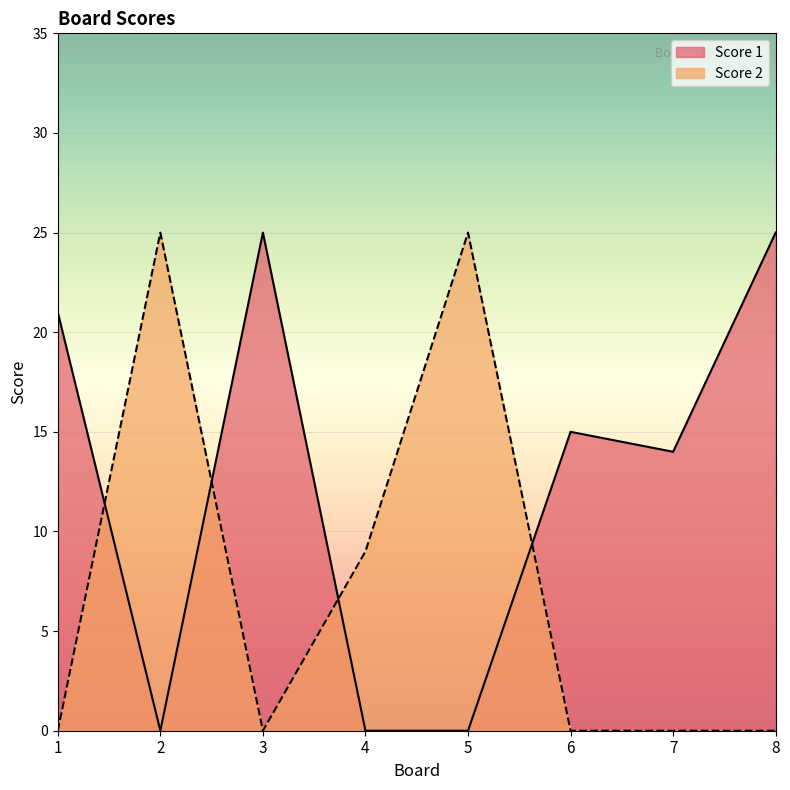

What is the total value across all series at 7?

14